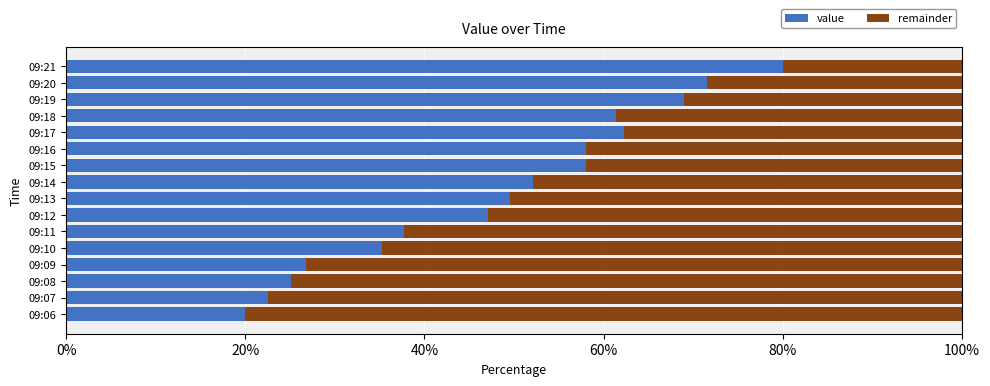

Rank the series at 09:21 from lowest to highest value.

remainder, value